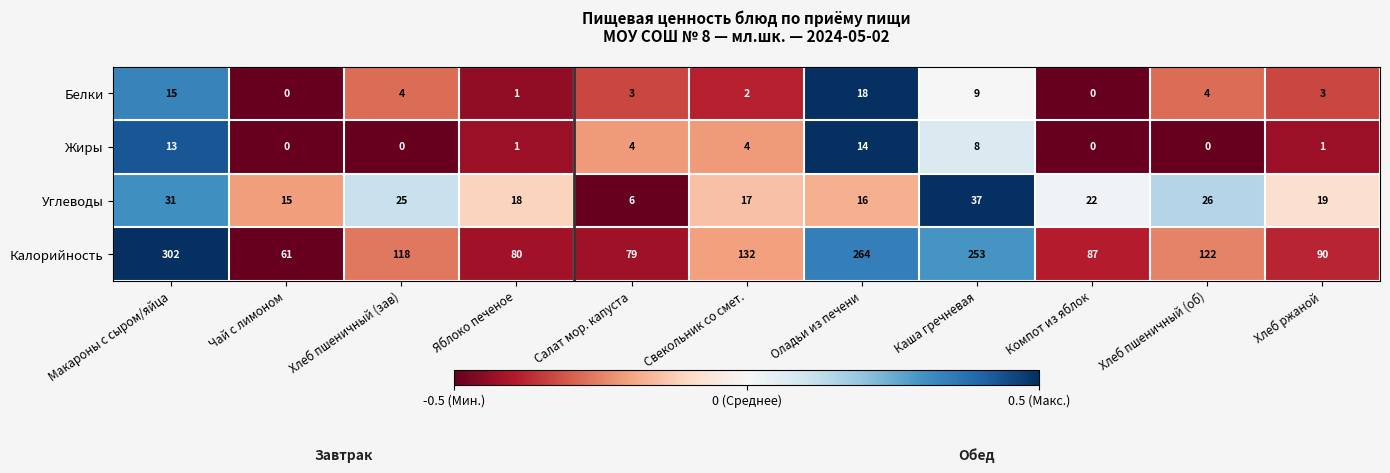

What is the difference between the highest and lowest values at Свекольник со смет.?

130